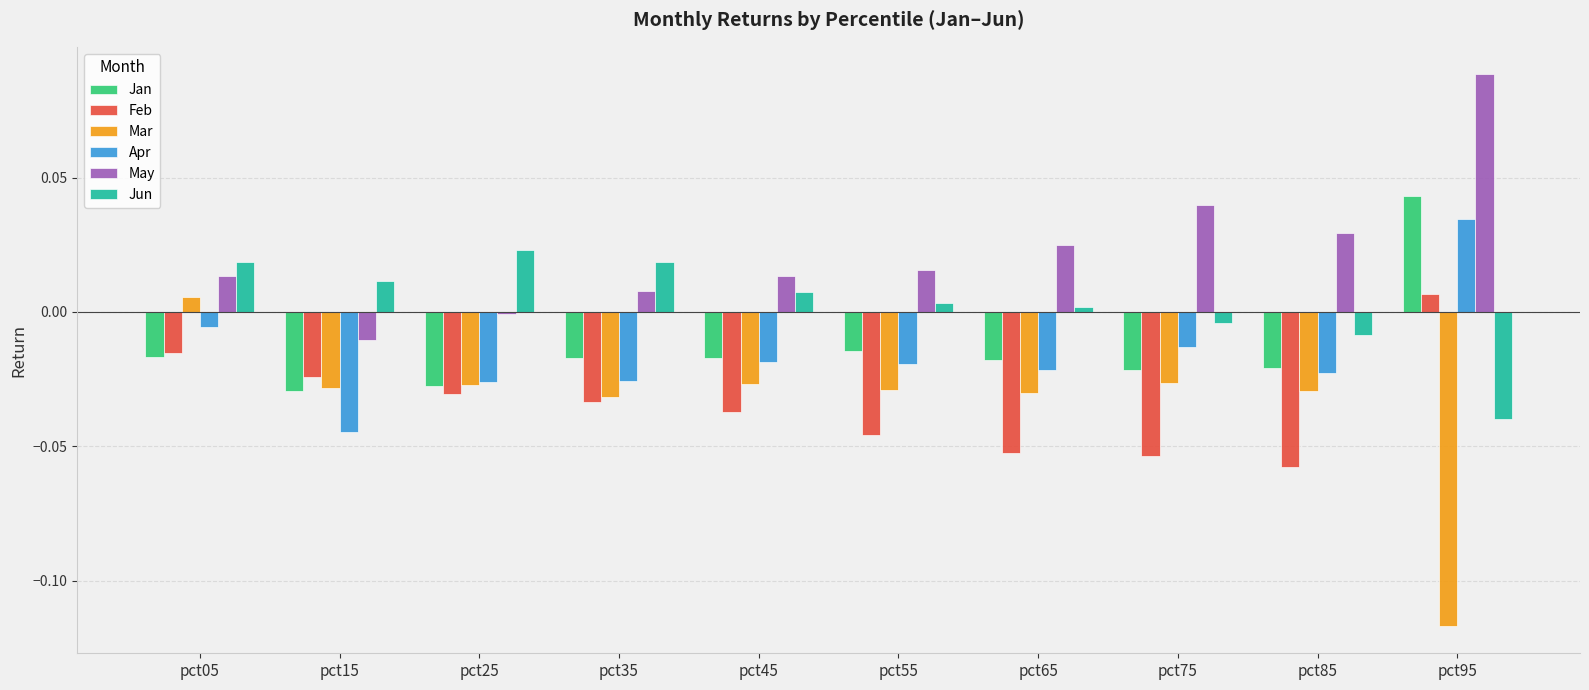

How many groups of bars are there?

10